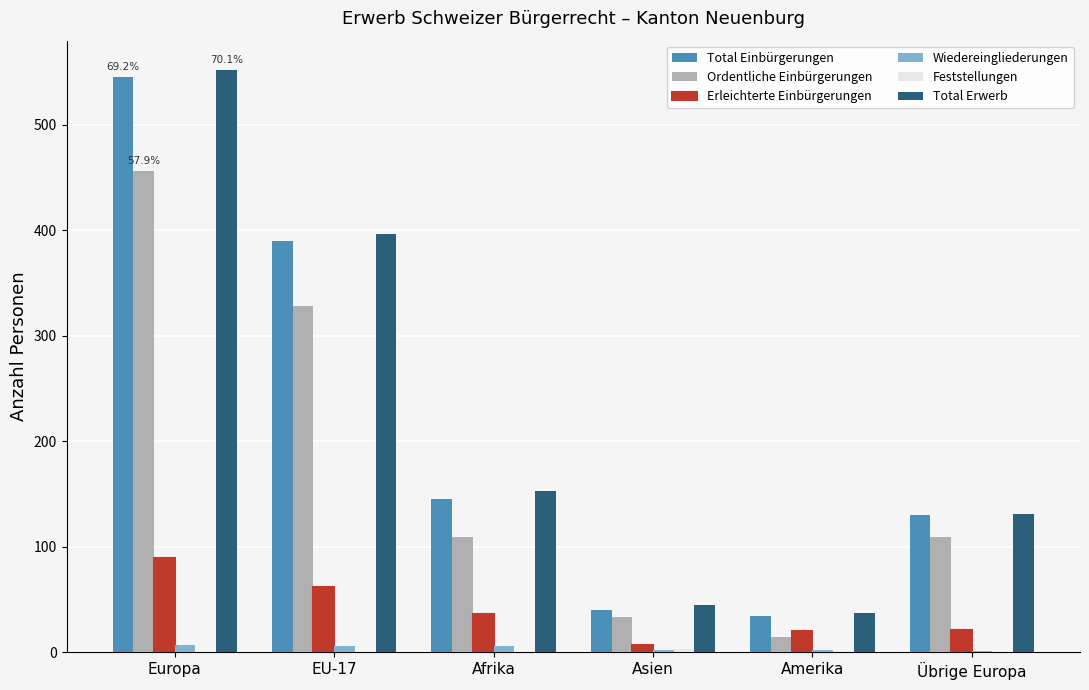

Is the value of Total Einbürgerungen at Übrige Europa greater than the value of Total Erwerb at Amerika?

Yes